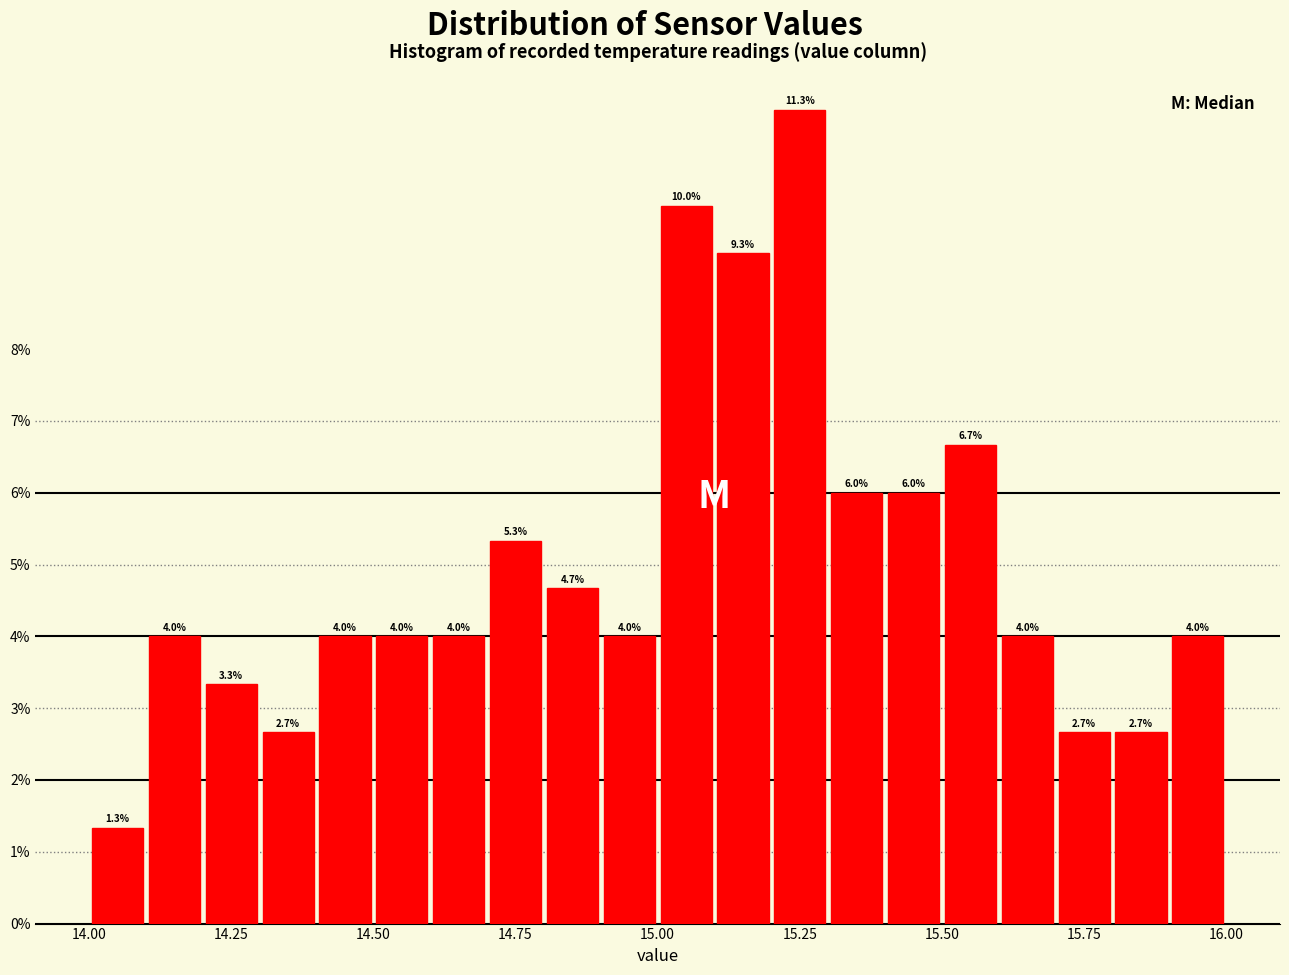

Read against the x-axis, roughly where is the centre of the tallest bar?

15.25